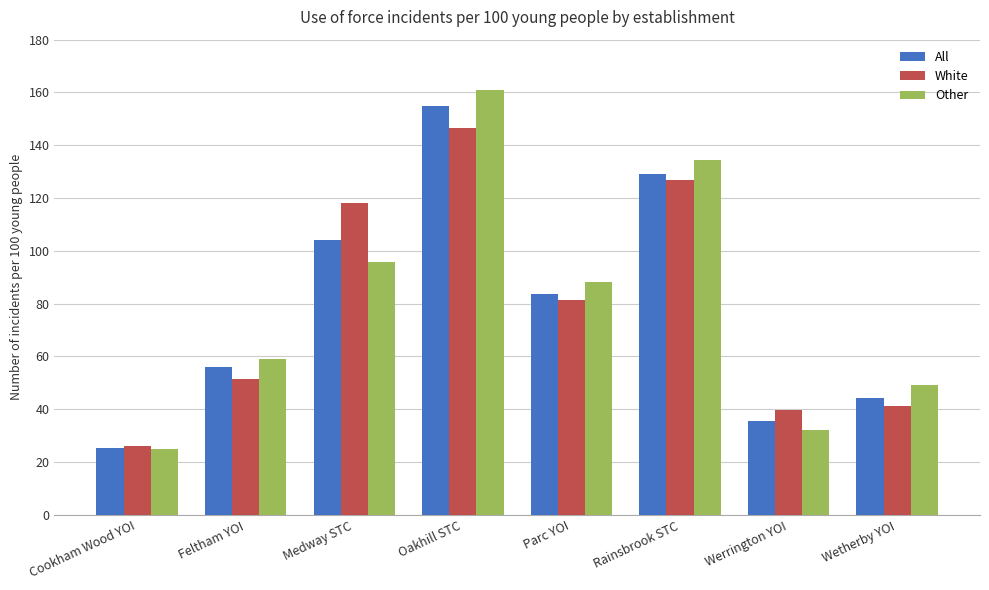

What is the sum of all All values?

632.8